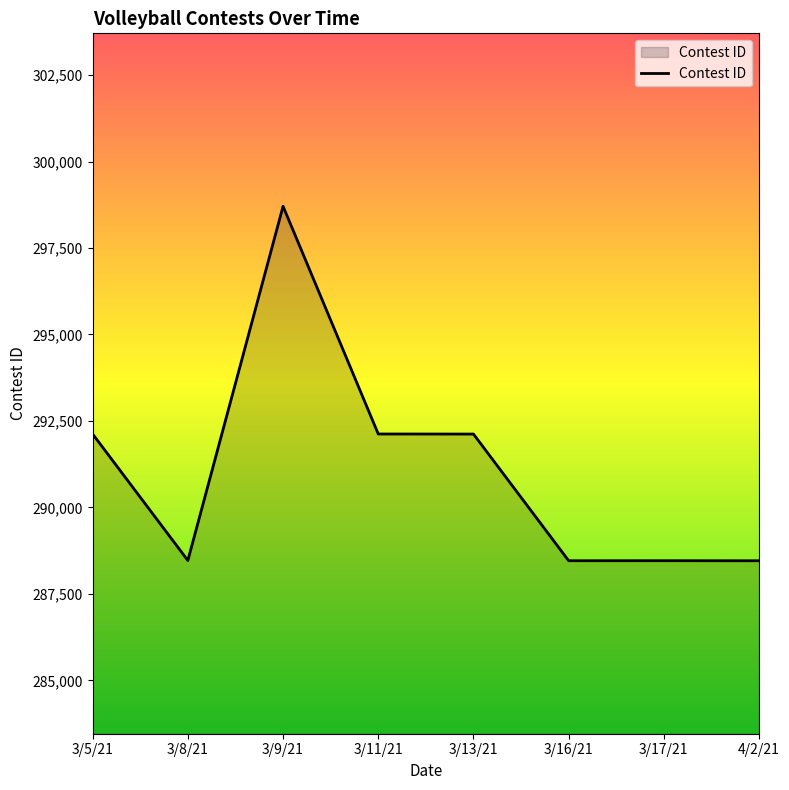

How many values are below 292121?

4